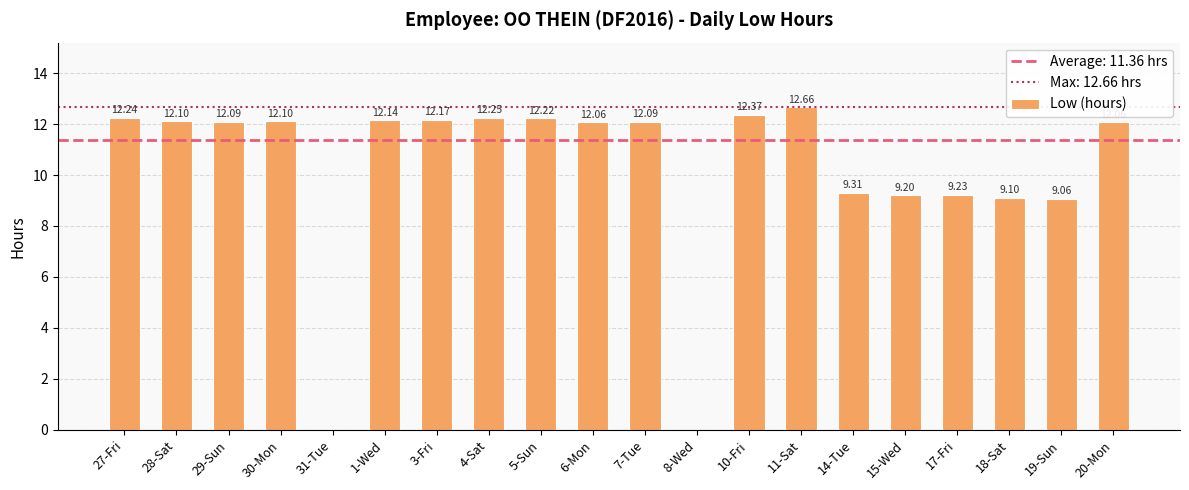

What is the change in value from 10-Fri to 18-Sat?

-3.3